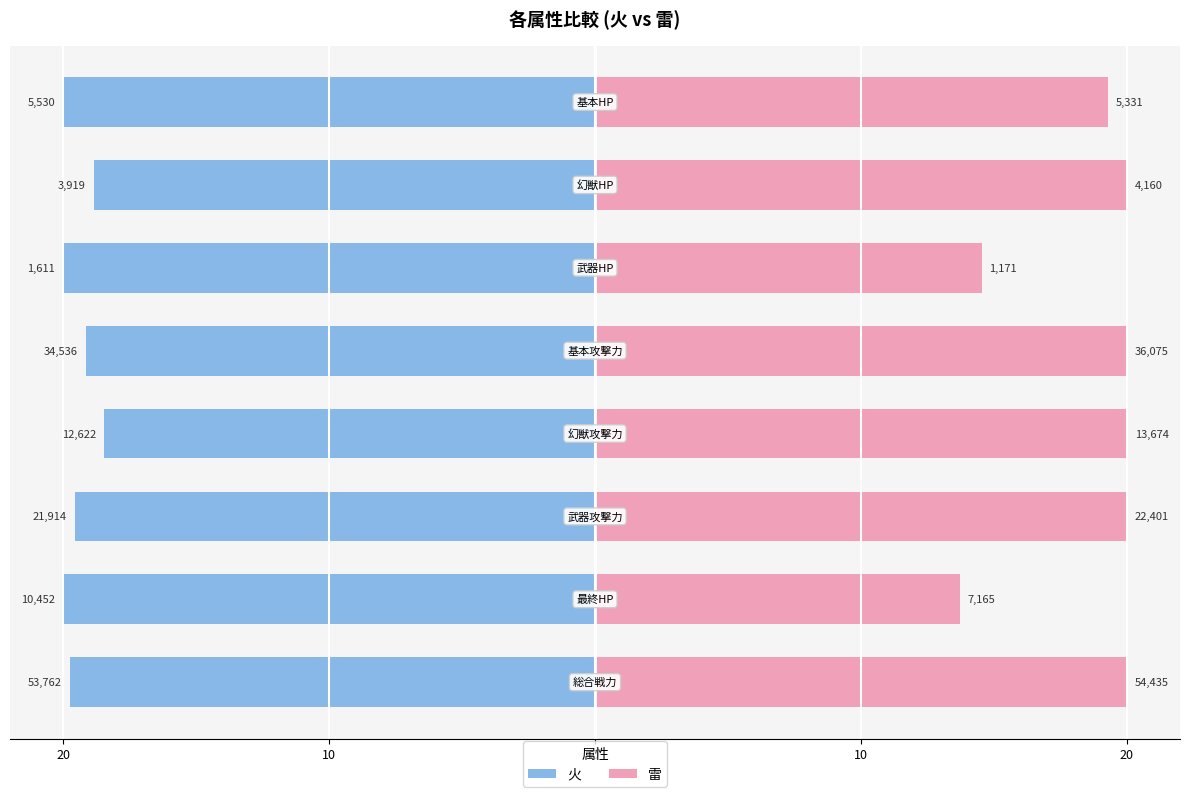

Read the 雷 value at 10.

13.7